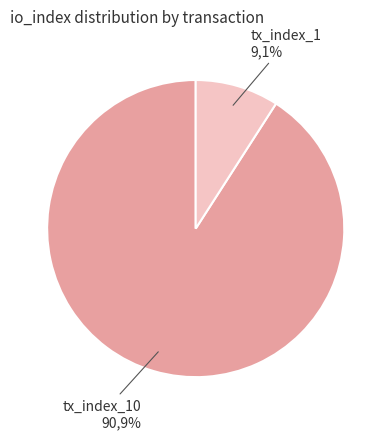

To the nearest percent, what is the difference between the largest and smallest slice percentages?

82%